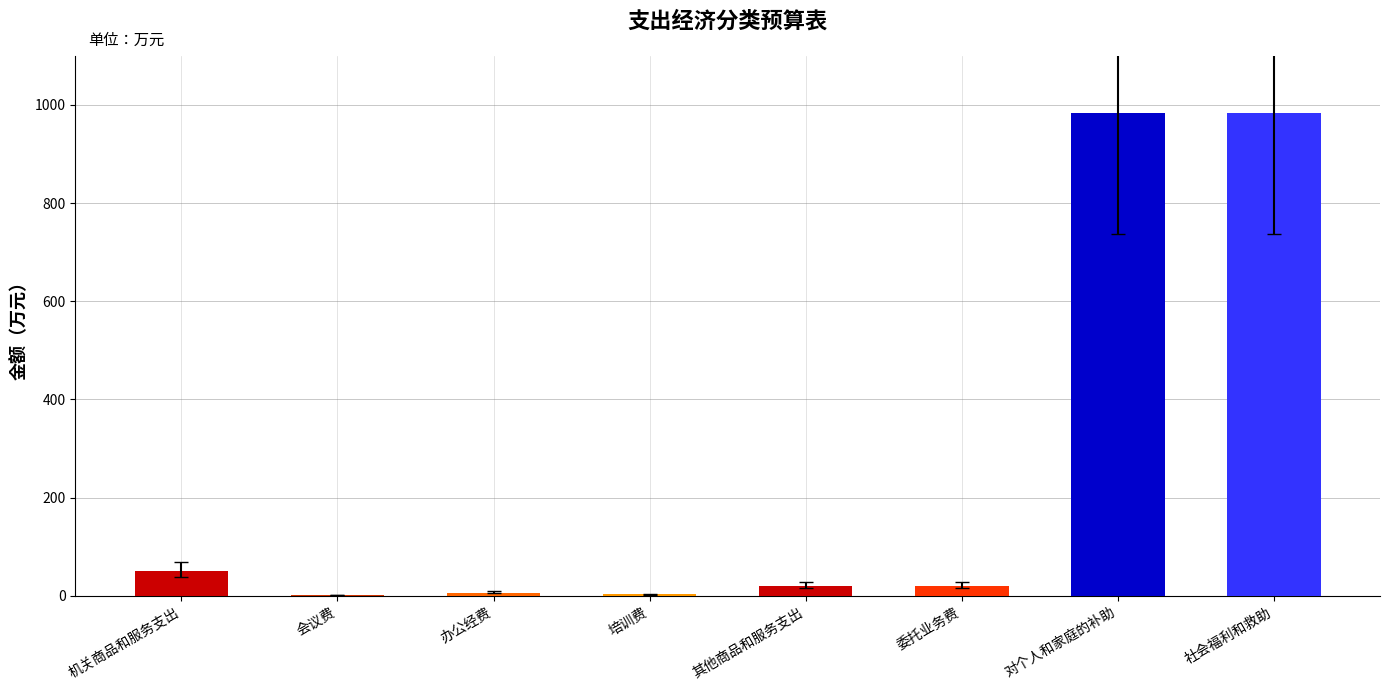

Reading left to right, what are all the values shown in this chart?

总计: 50.6	1.1	6.4	3.1	20.0	20.0	983.3	983.3
合计(本年收入): 50.6	1.1	6.4	3.1	20.0	20.0	983.3	983.3